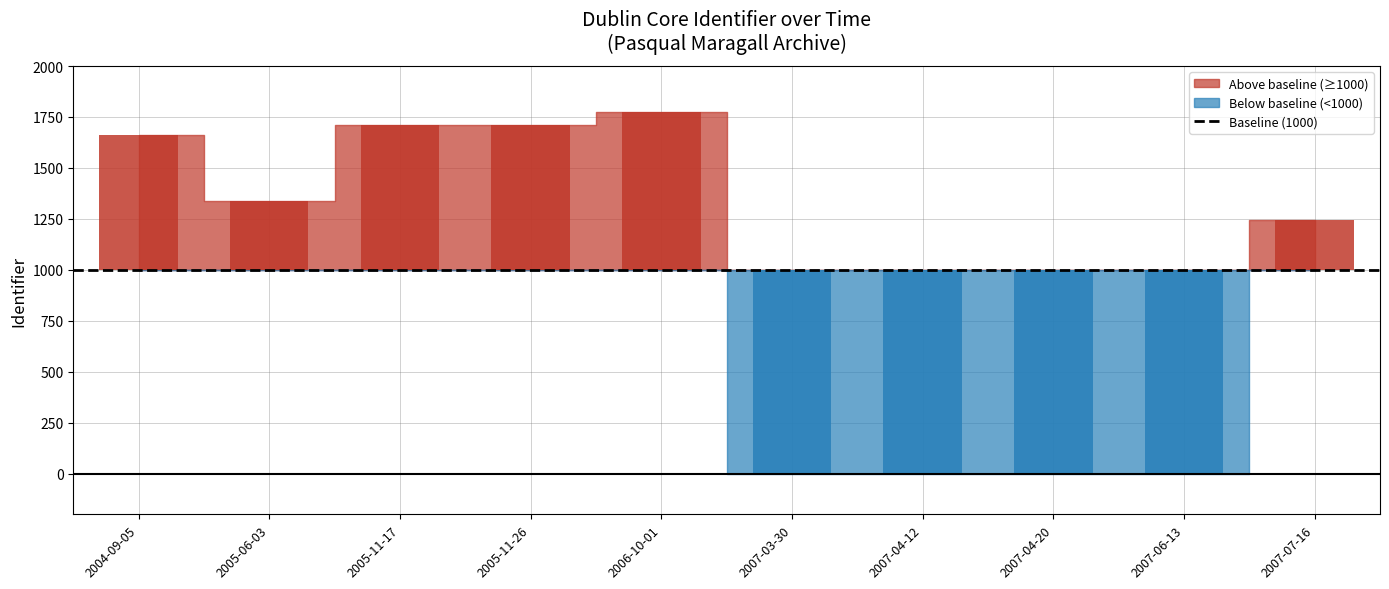

What is the label of the 9th bar from the right?

2005-06-03